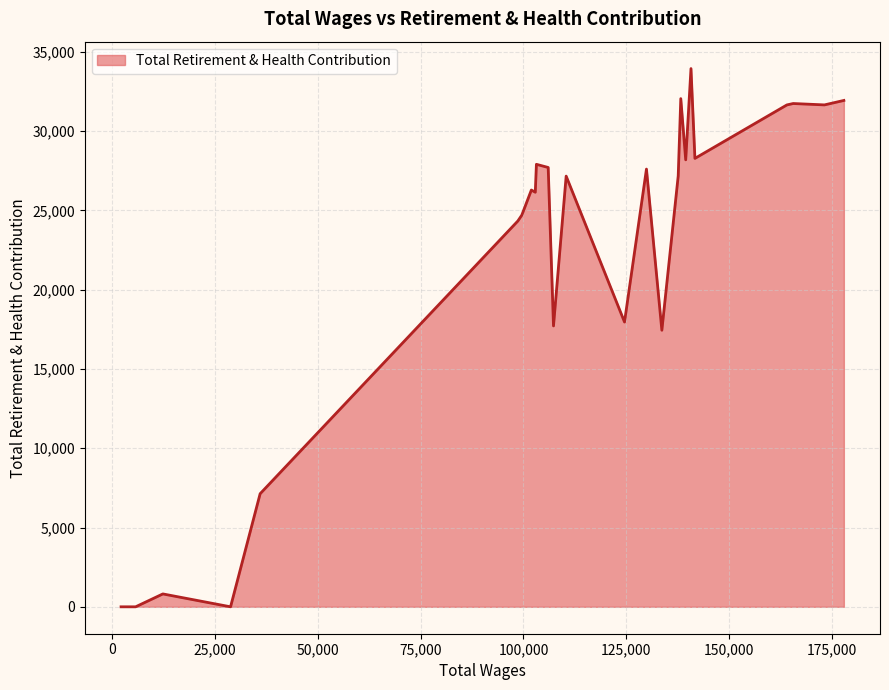

What is the difference between the maximum and minimum values?

33950